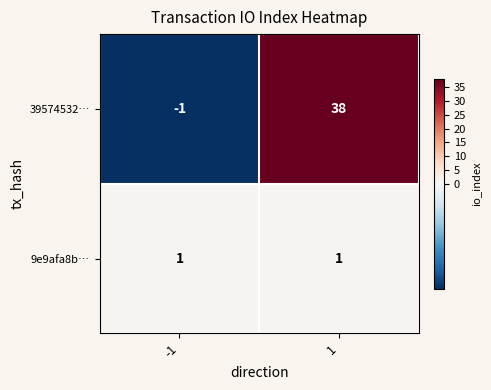

How many negative values does the 39574532… series have?

1